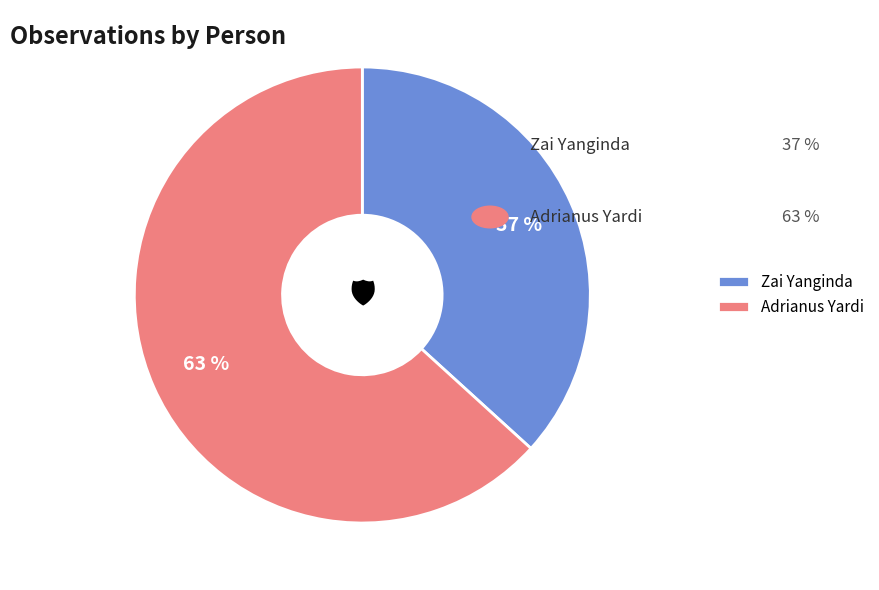

To the nearest percent, what is the combined percentage of Zai Yanginda and Adrianus Yardi?

100%